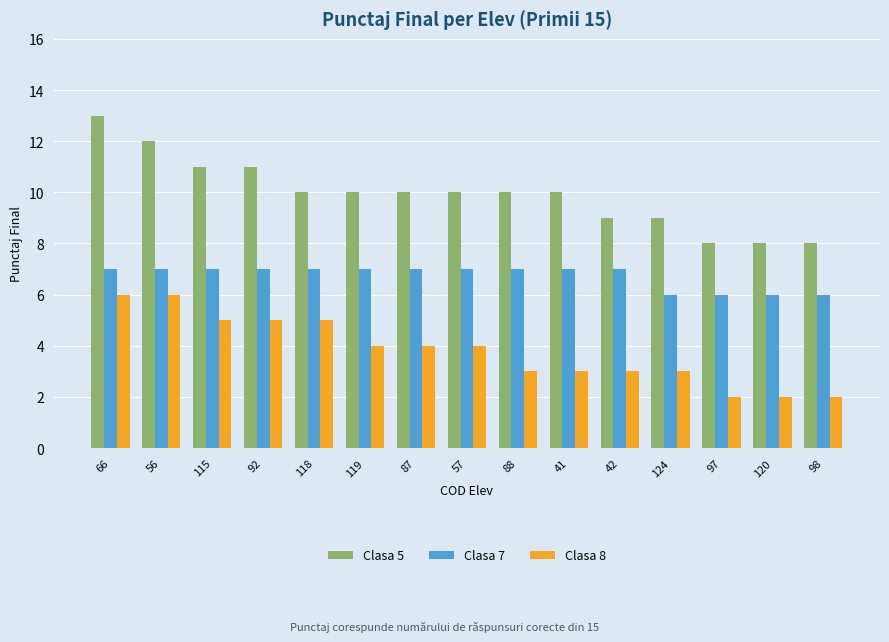

The Clasa 8 series shows 4 at 57. True or false?

True